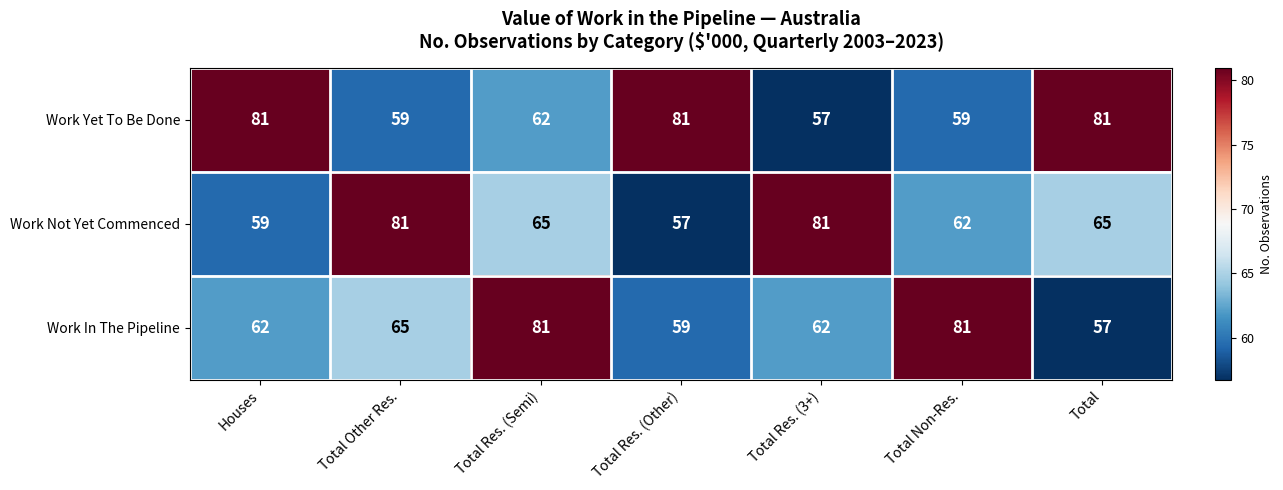

What is the total value across all series at Total Res. (3+)?

200